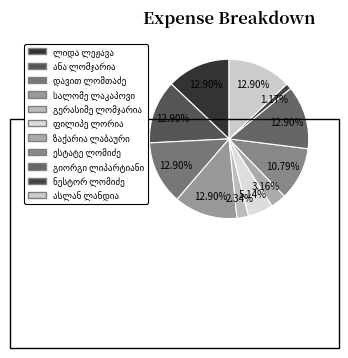

How many slices are in this pie chart?

11